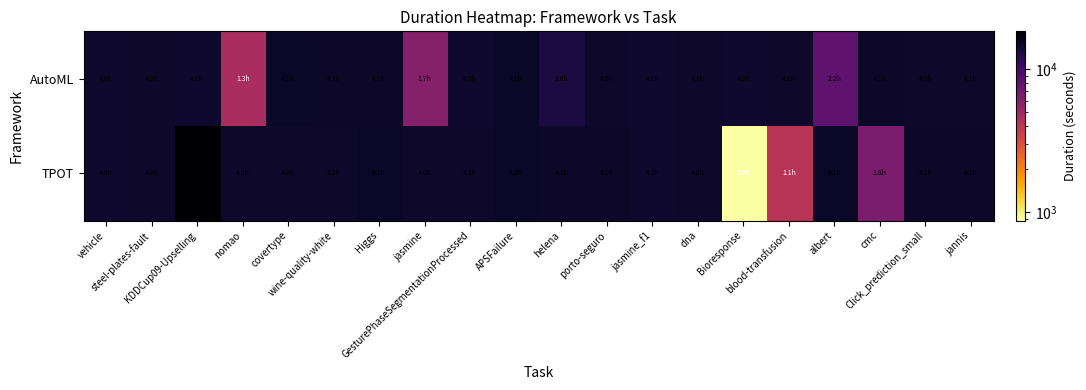

Reading left to right, transcribe all the data shown in this chart.

TPOT: vehicle=14432.3	steel-plates-fault=14509.0	KDDCup09-Upselling=18360.1	nomao=14571.1	covertype=14559.2	wine-quality-white=14569.8	Higgs=14901.8	jasmine=14517.9	GesturePhaseSegmentationProcessed=14616.5	APSFailure=14971.5	helena=14793.6	porto-seguro=14745.1	jasmine_f1=14455.0	dna=14484.7	Bioresponse=871.6	blood-transfusion=4115.6	albert=14924.9	cmc=6457.9	Click_prediction_small=14672.6	jannis=14655.3
AutoML: vehicle=14428.0	steel-plates-fault=14563.8	KDDCup09-Upselling=14415.2	nomao=4563.7	covertype=14875.0	wine-quality-white=14670.4	Higgs=14794.4	jasmine=6003.3	GesturePhaseSegmentationProcessed=14409.5	APSFailure=14832.8	helena=13116.1	porto-seguro=14526.2	jasmine_f1=14425.9	dna=14590.7	Bioresponse=14424.0	blood-transfusion=14621.7	albert=7886.6	cmc=14728.6	Click_prediction_small=14548.8	jannis=14613.6